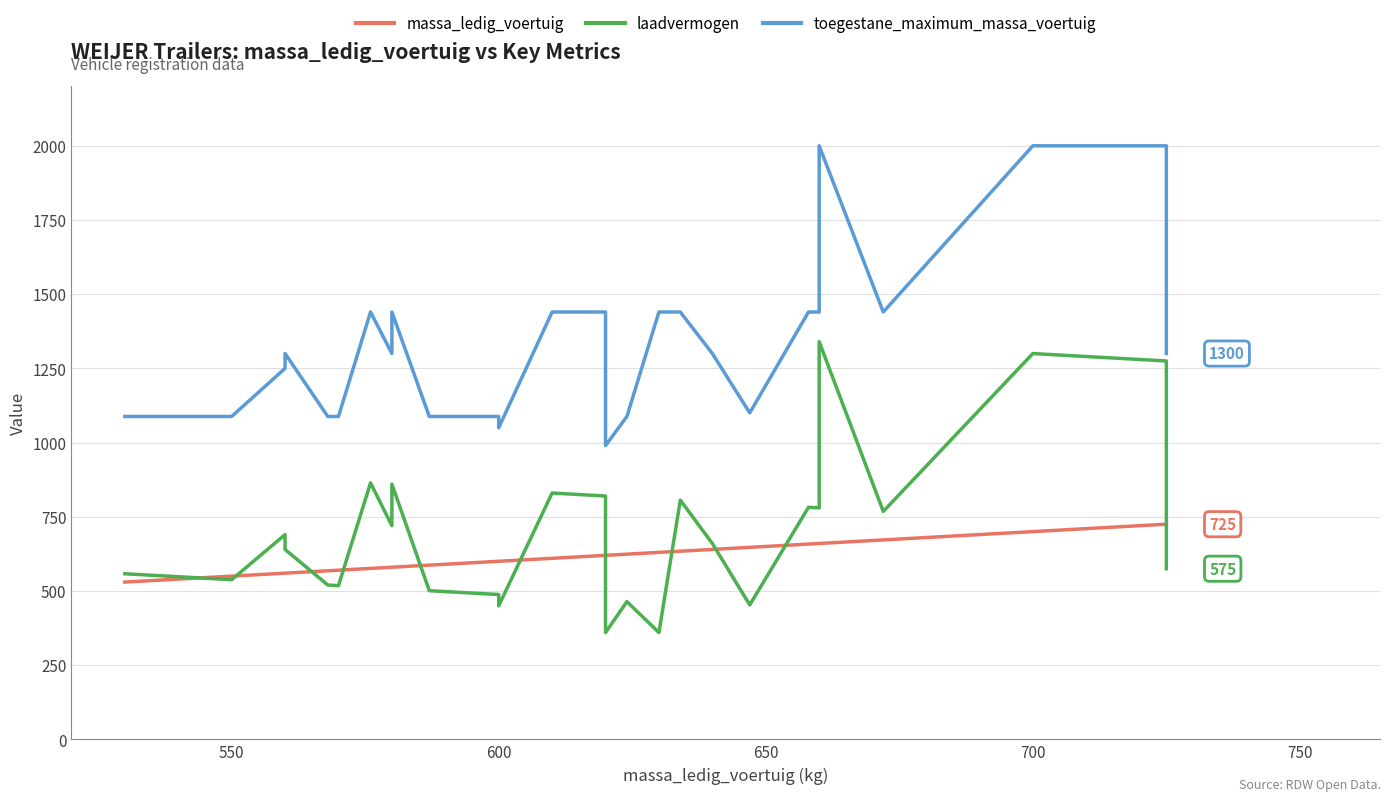

True or false: massa_ledig_voertuig has more than 2 points higher than both neighbors.

False